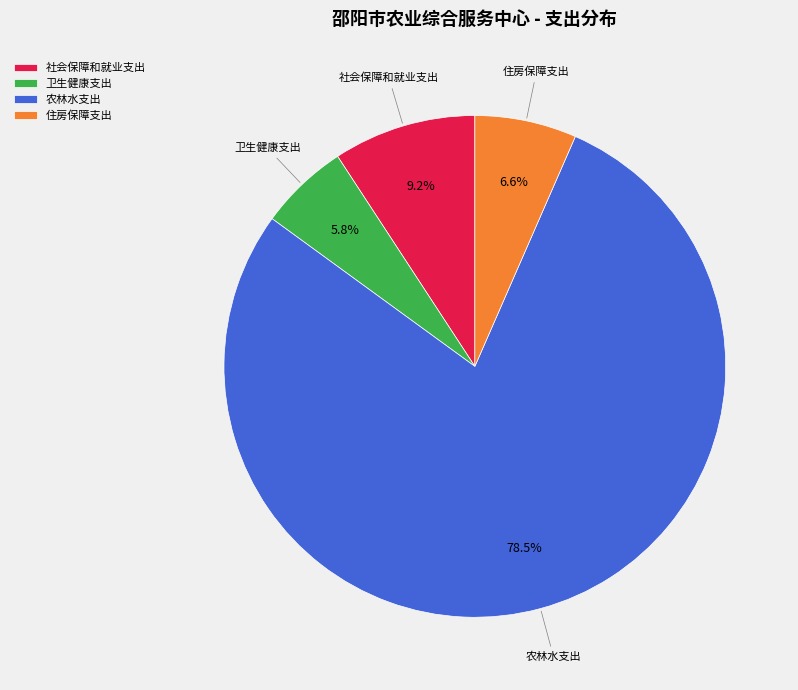

Which category accounts for the majority?

农林水支出